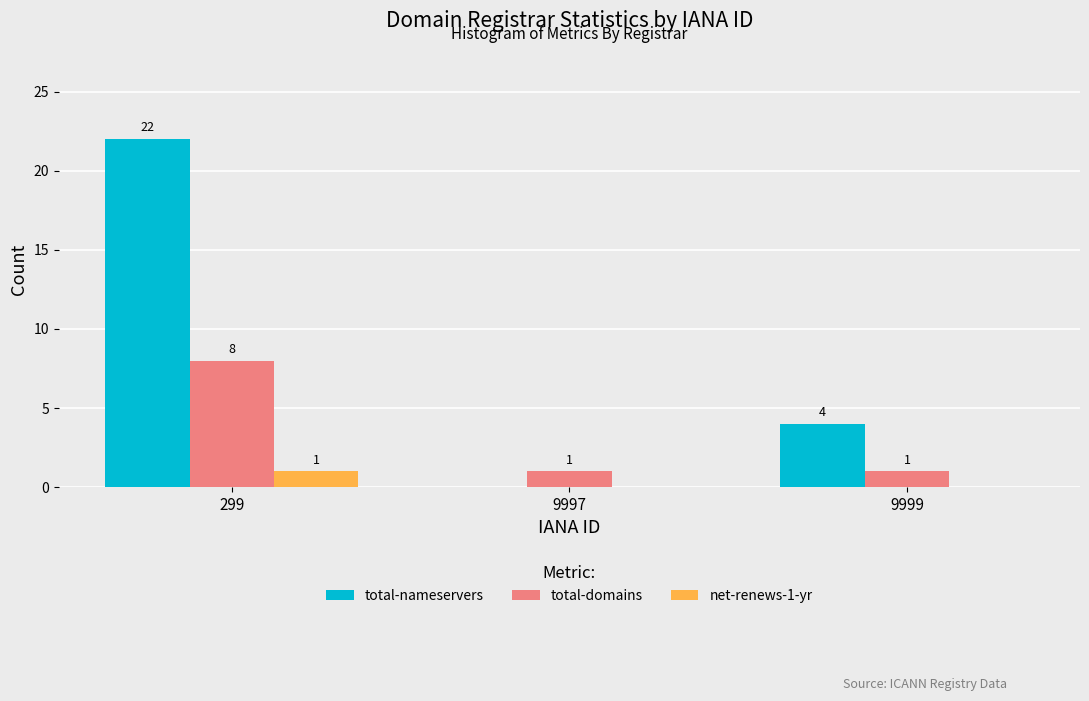

Reading left to right, transcribe all the data shown in this chart.

total-nameservers: 299=22	9997=0	9999=4
total-domains: 299=8	9997=1	9999=1
net-renews-1-yr: 299=1	9997=0	9999=0